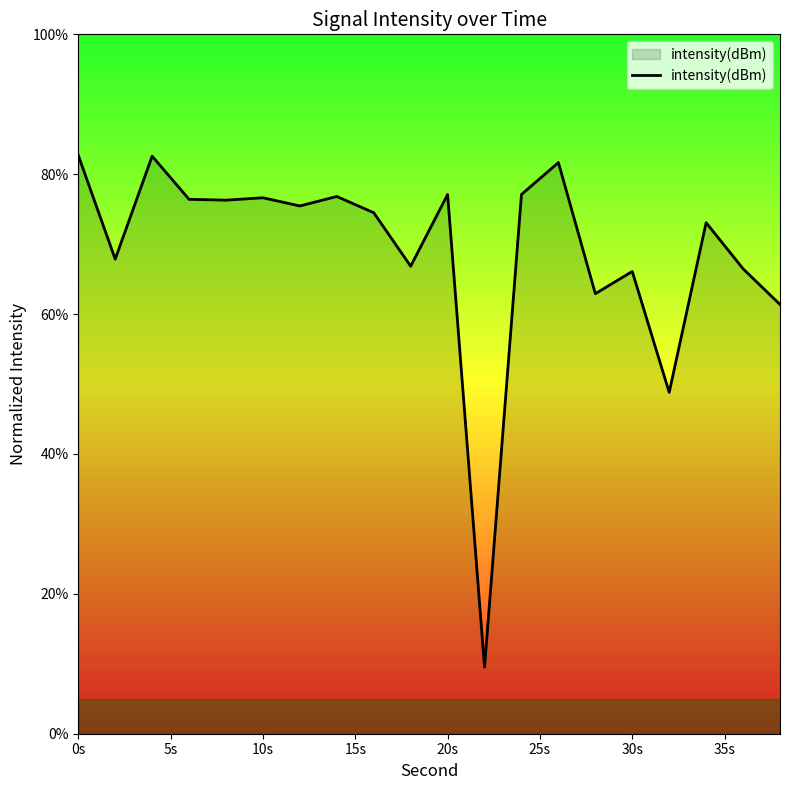

What is the greatest value displayed?

82.7